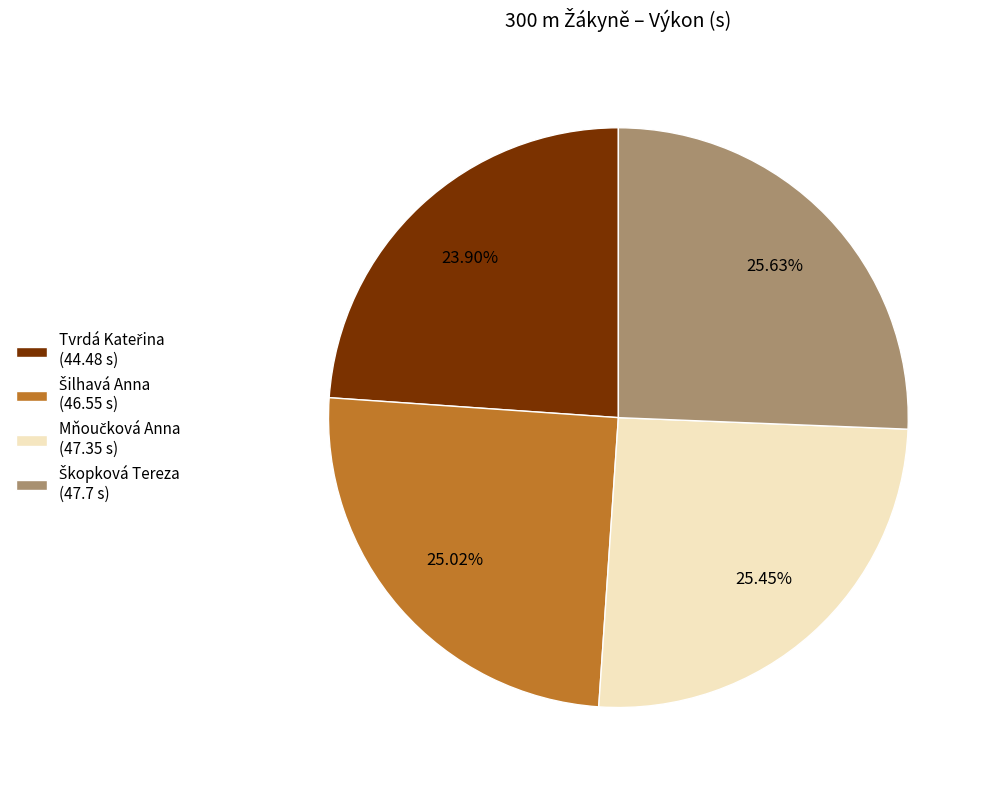

Is there a majority slice in this chart?

No